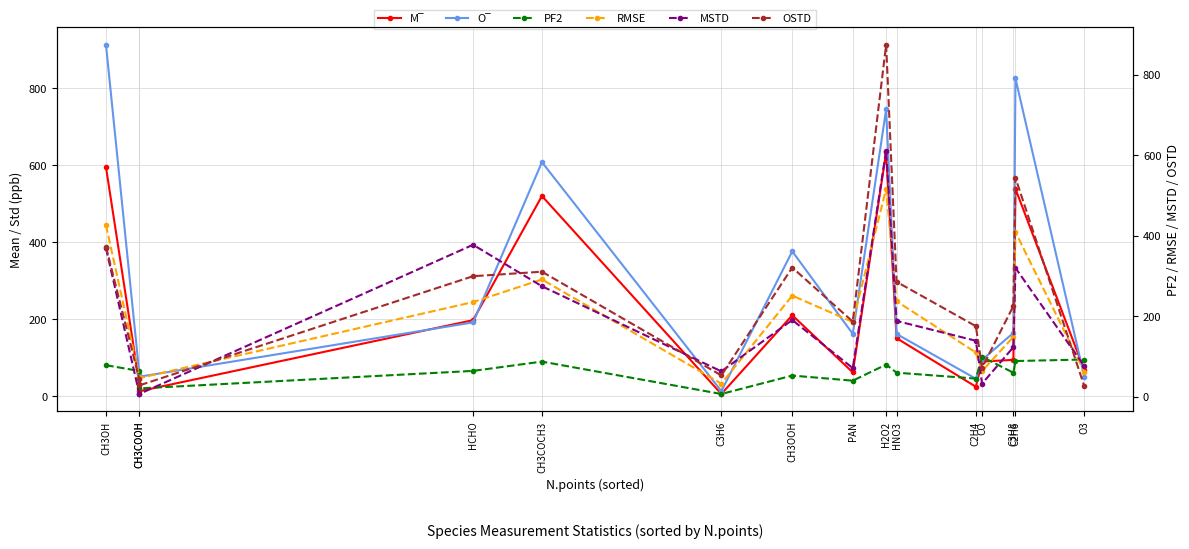

In O‾, how many points are lower than both neighbors (excluding endpoints)?

4